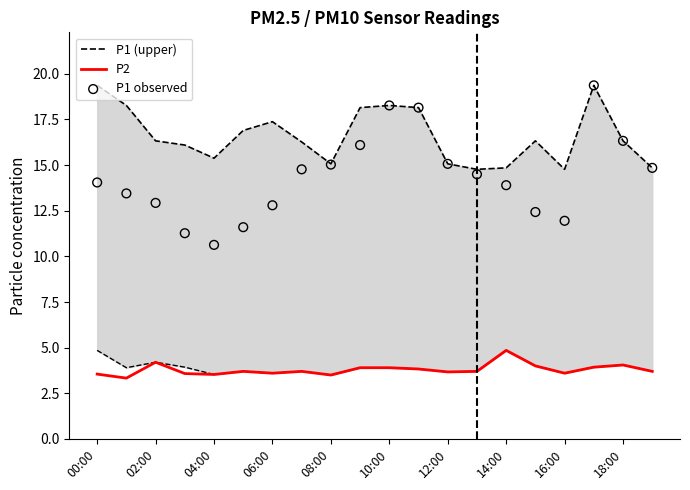

Which series reaches the maximum Y coordinate?

P1 (upper)